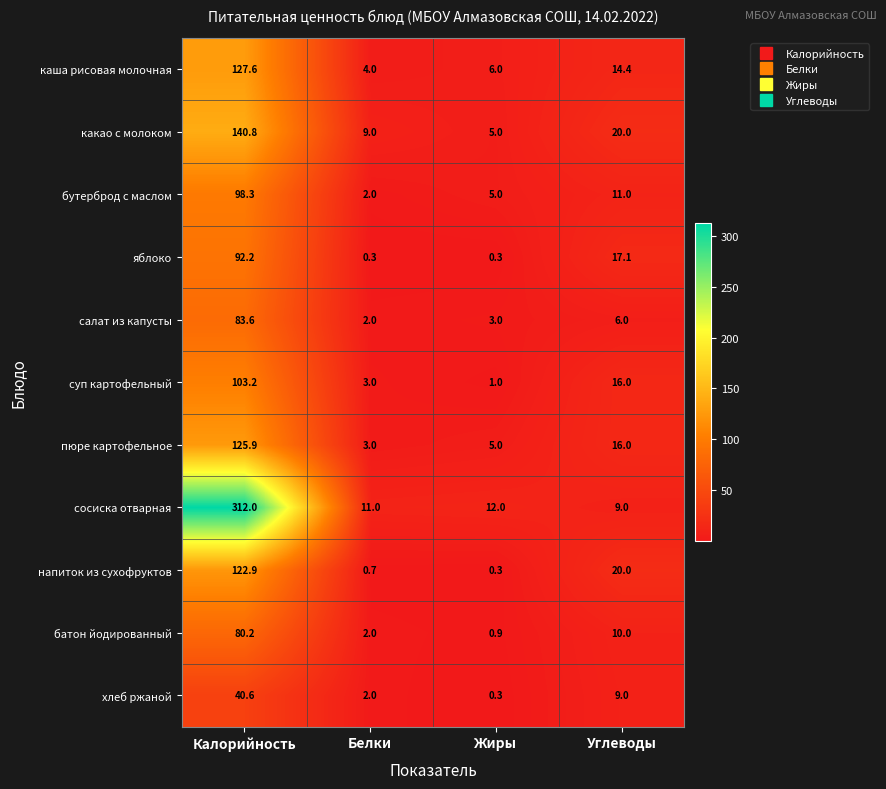

Is it true that пюре картофельное equals 37.5 at Калорийность?

False